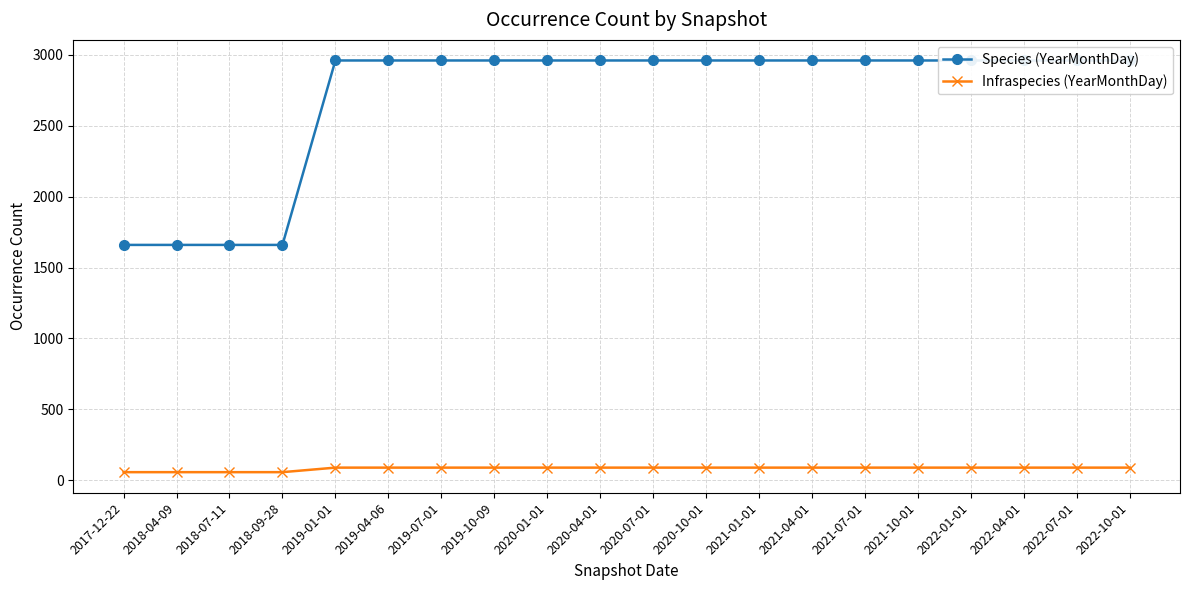

Is the value of Infraspecies (YearMonthDay) at 2020-07-01 greater than the value of Species (YearMonthDay) at 2022-04-01?

No